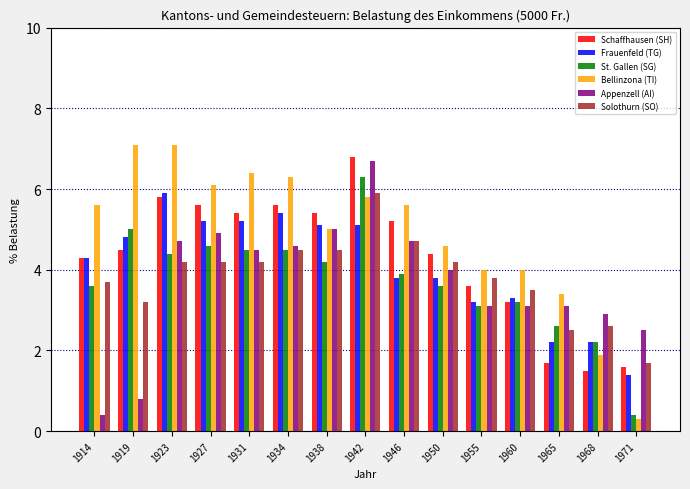

What is the difference between the highest and lowest values at 1960?

0.9